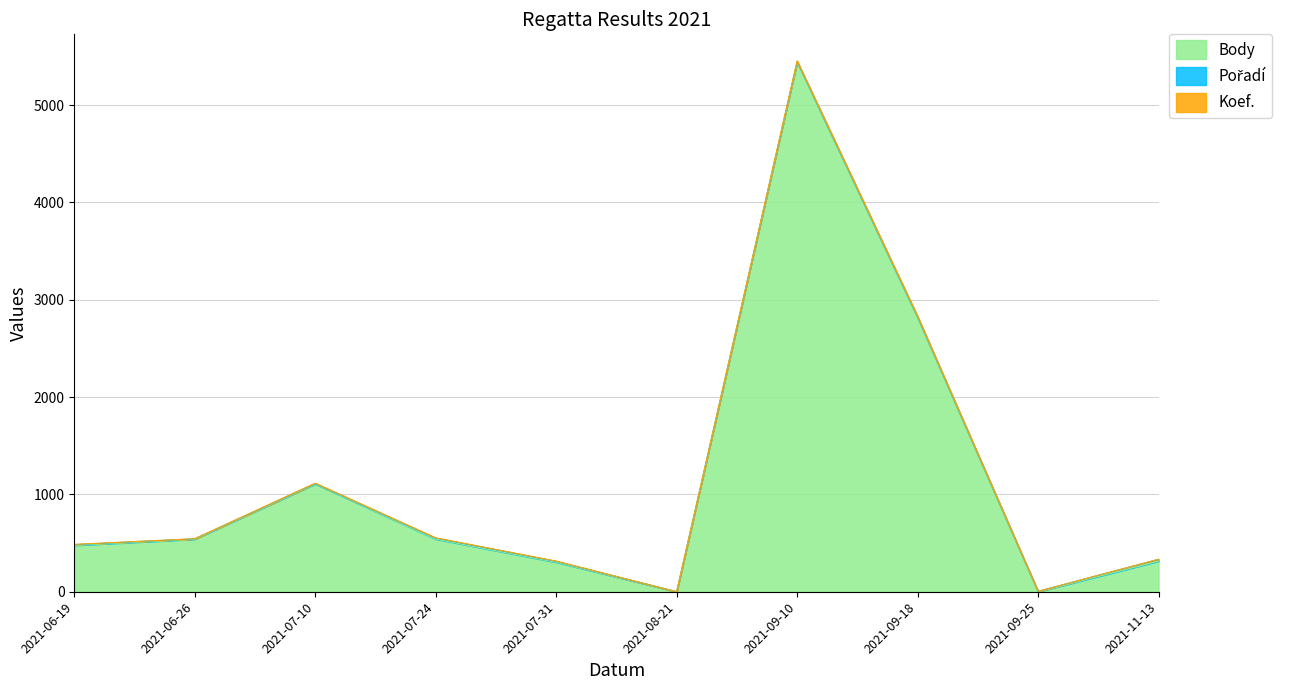

How many values in the Body series are below 540?

5